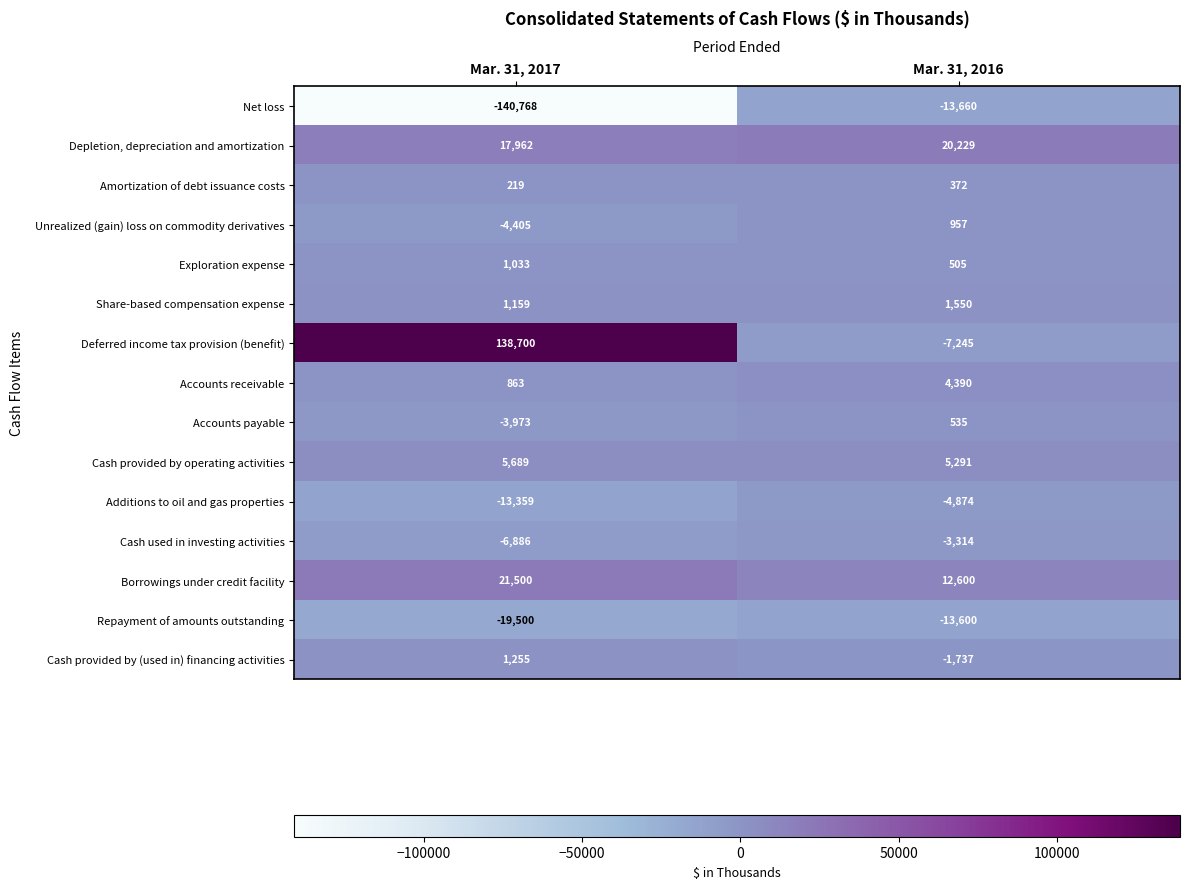

At which category is the sum across all series the highest?

Mar. 31, 2016